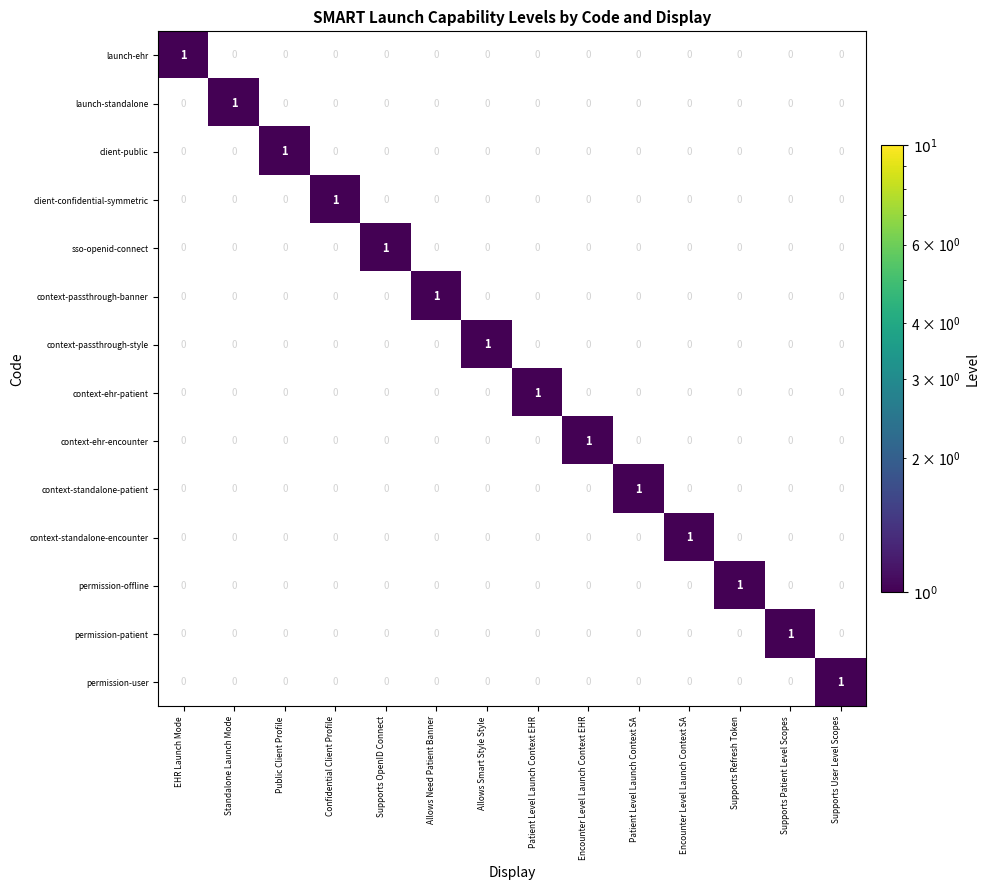

At which label does client-public reach its peak?

Public Client Profile